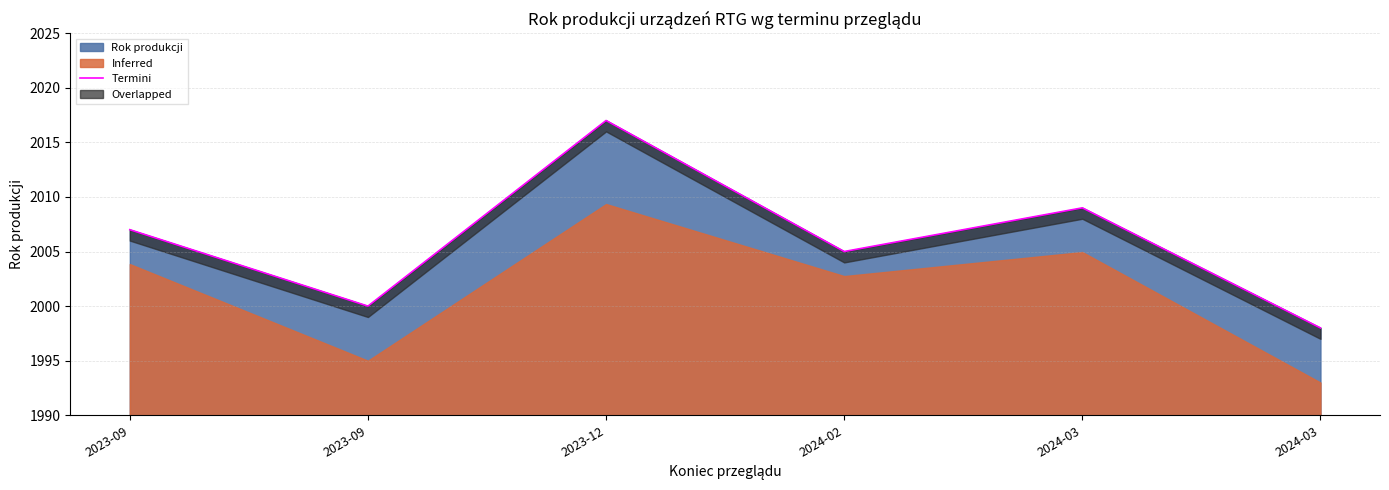

What is the smallest value displayed?

1998